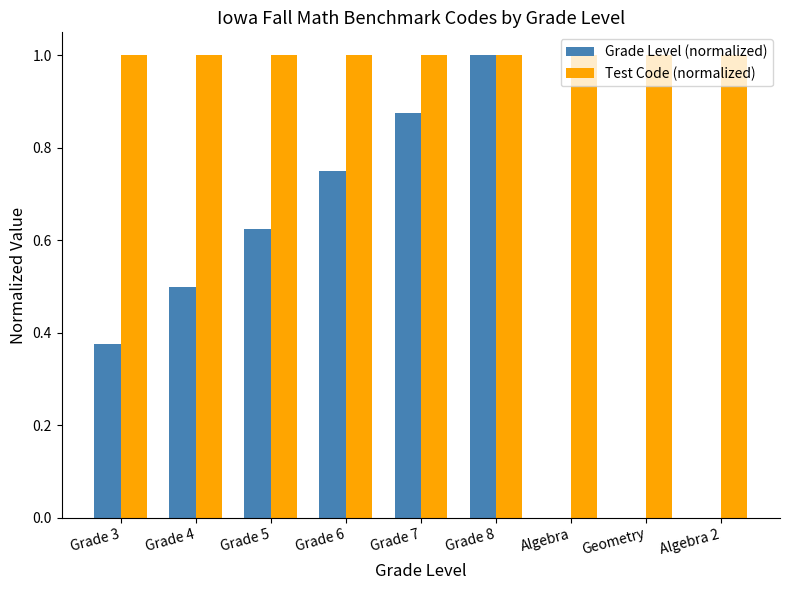

What is the greatest value displayed?

1.0